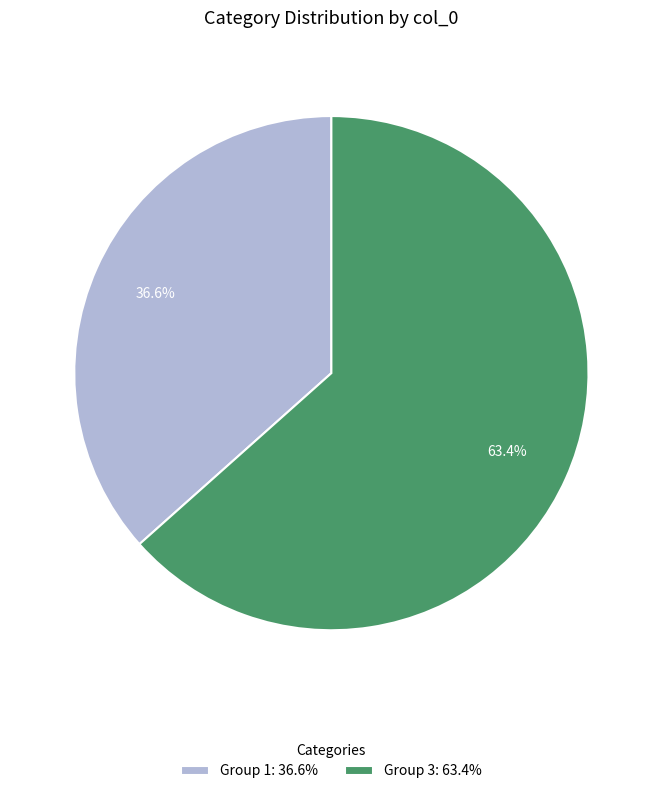

What is the majority slice?

Group 3: 63.4%